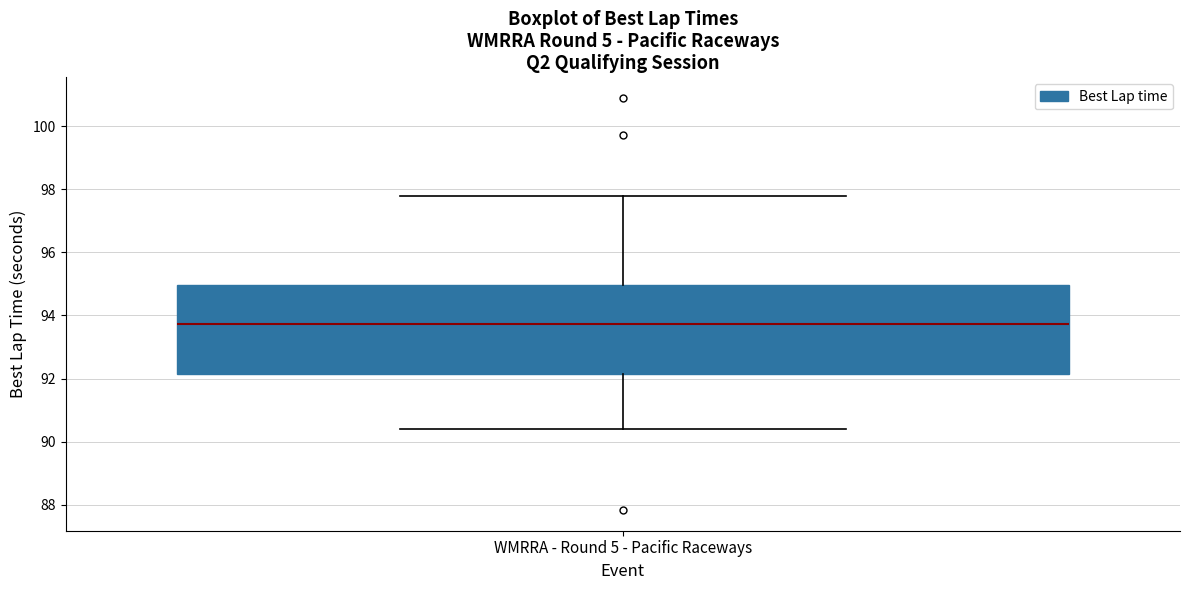

Where does the lower whisker of the box for WMRRA - Round 5 - Pacific Raceways end on the y-axis? The values are not printed on the chart, so give them approximately, as read against the axis.

90.4